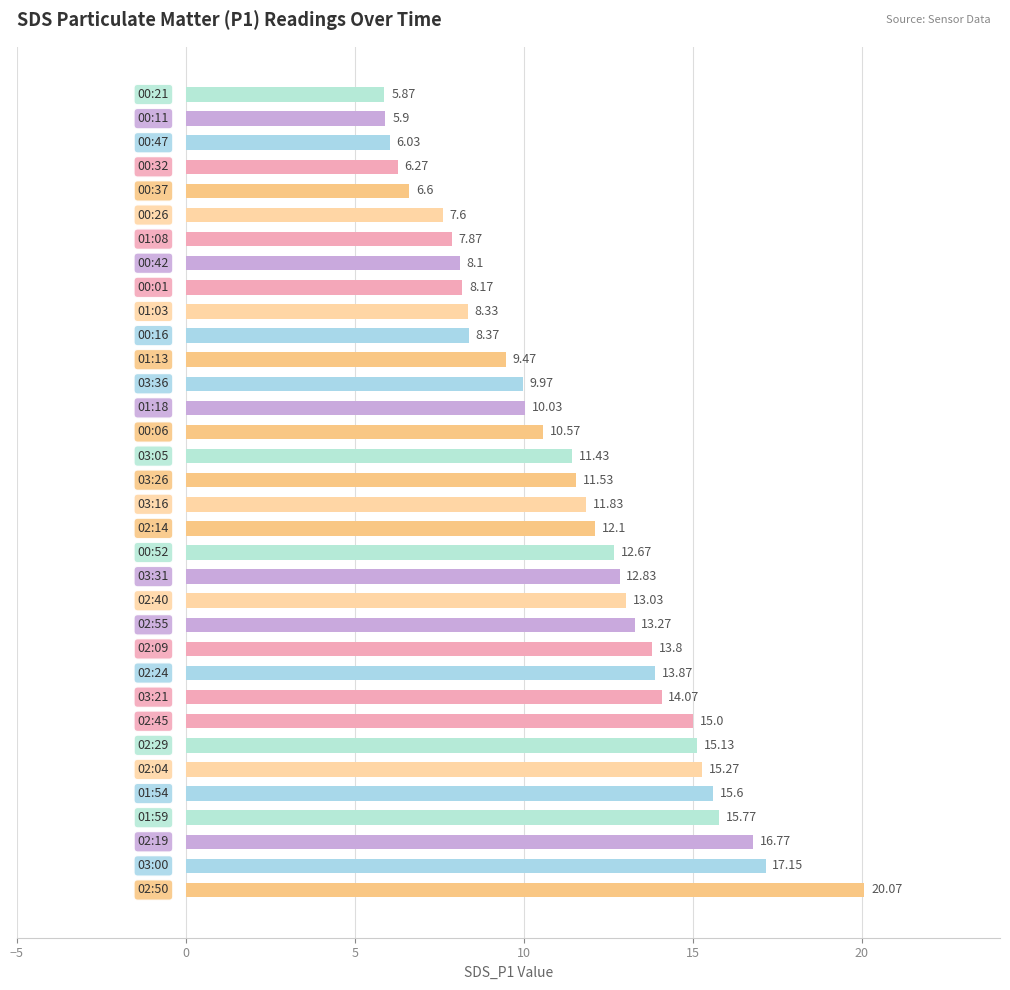

What is the difference between the second highest and minimum values?

11.3